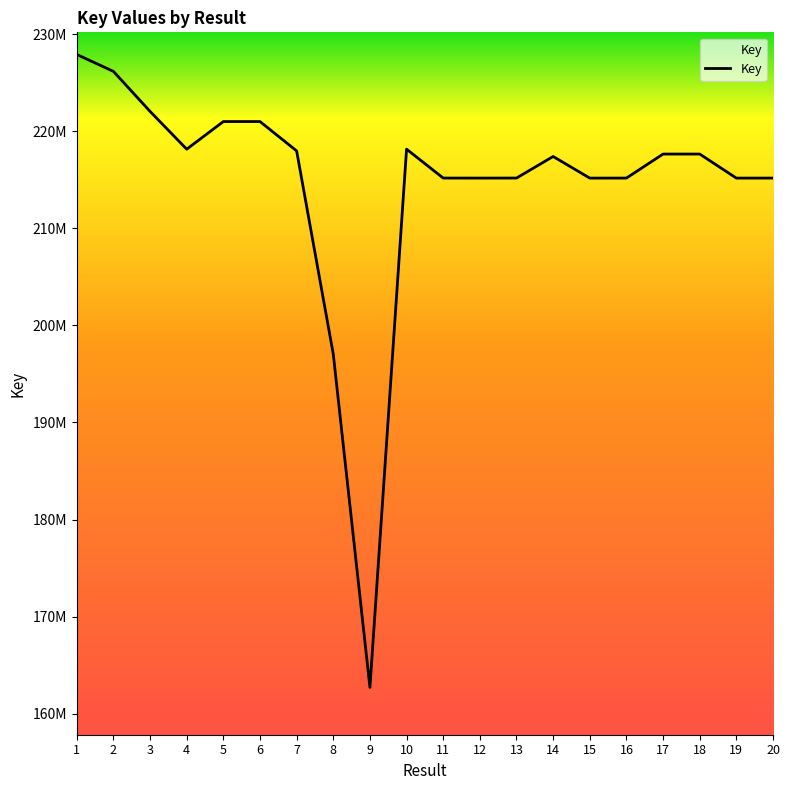

What value does the data have at 4, to the nearest 100?

218167400